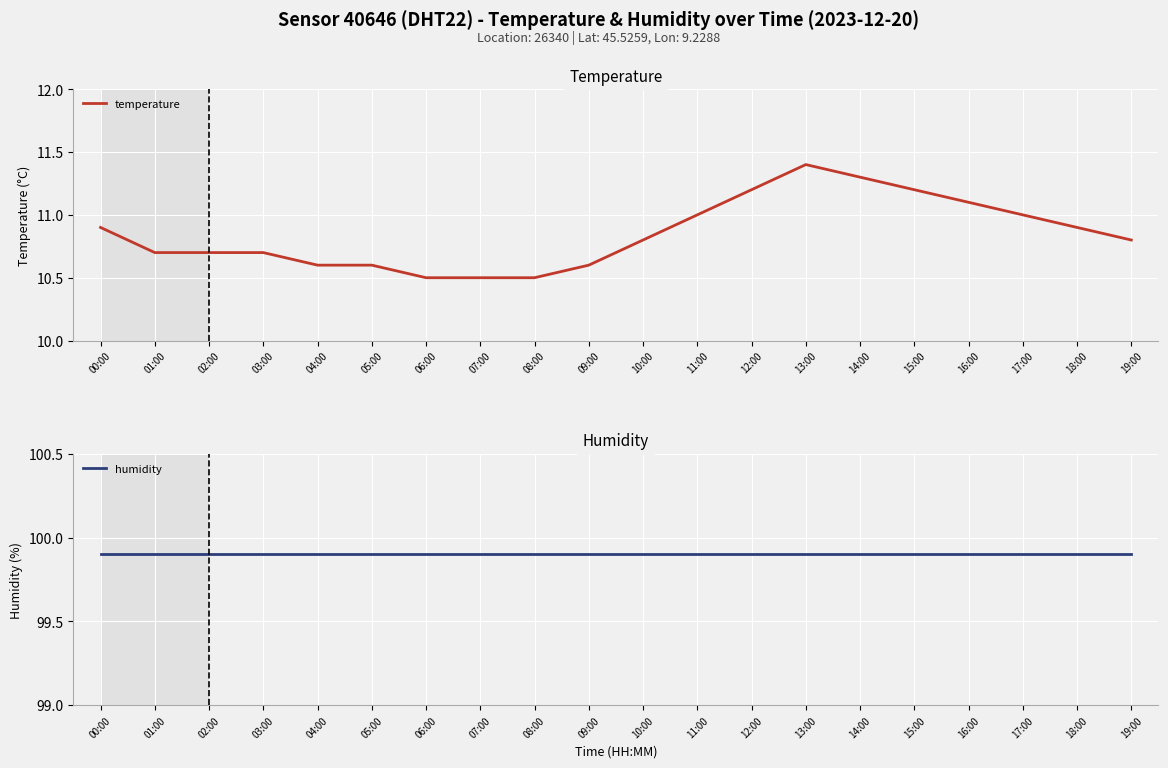

At which category does the chart reach its minimum across all series?

06:00